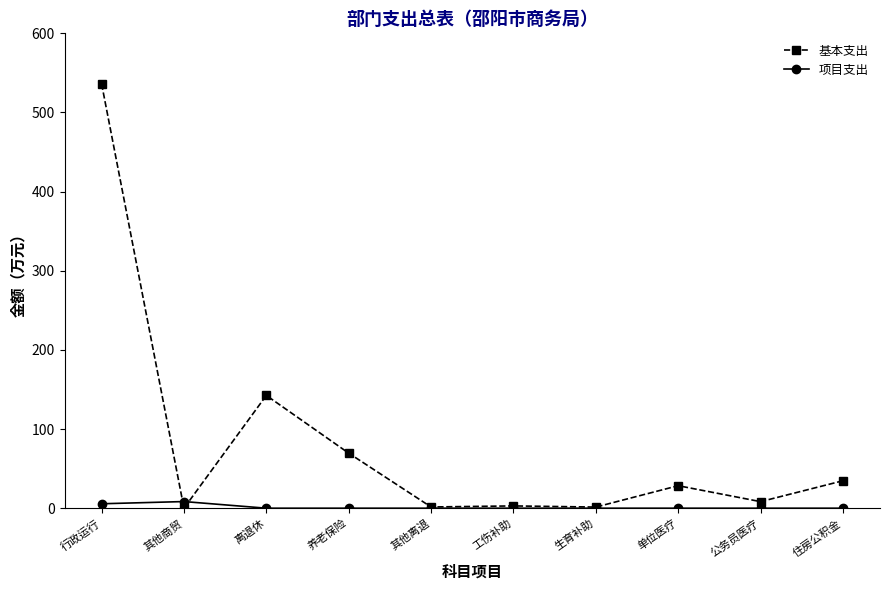

What is the label of the 2nd point from the left?

其他商贸